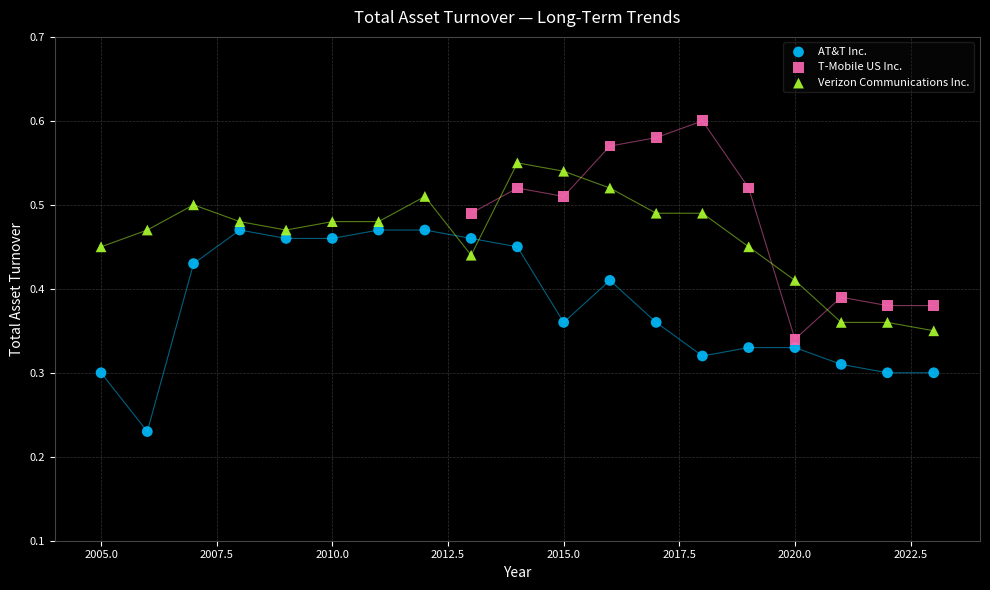

Which series reaches the maximum Y coordinate?

T-Mobile US Inc.